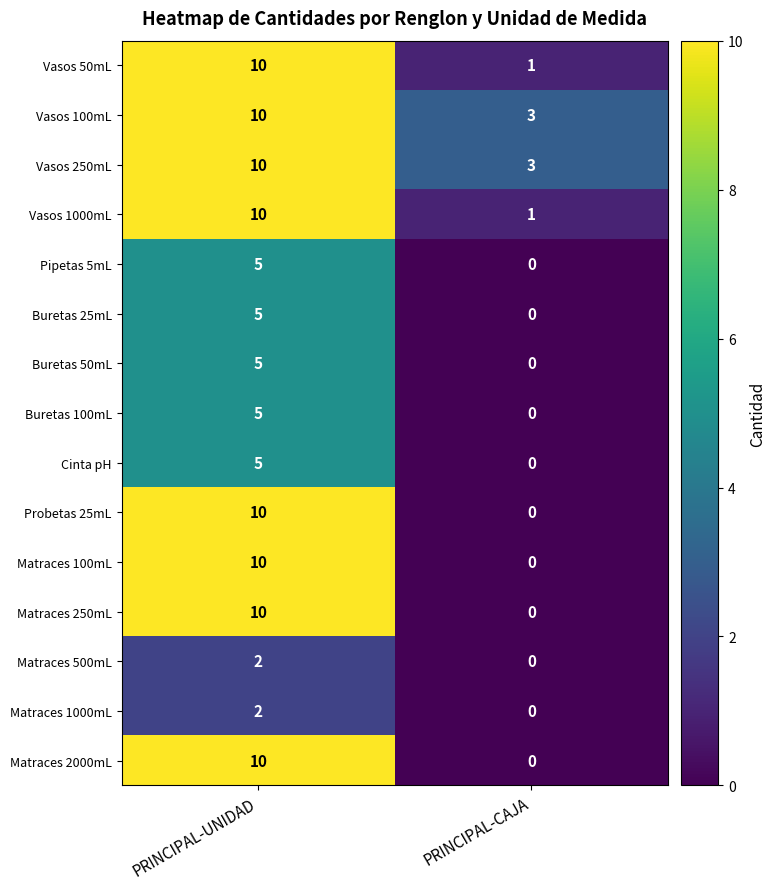

At which category is the sum across all series the highest?

PRINCIPAL-UNIDAD